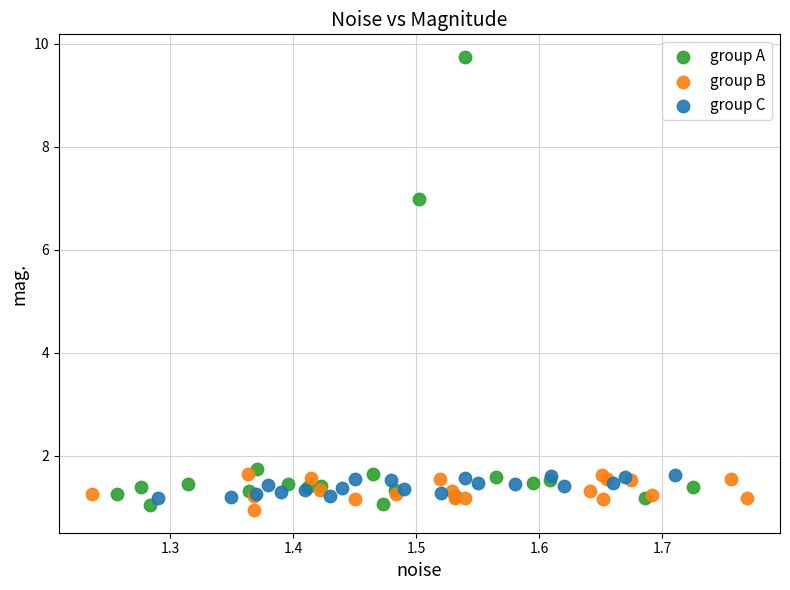

Which series has the widest spread of Y values?

group A